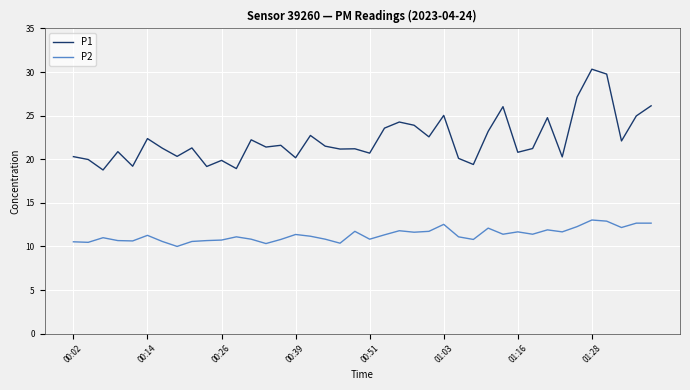

How many lines are shown in the chart?

2